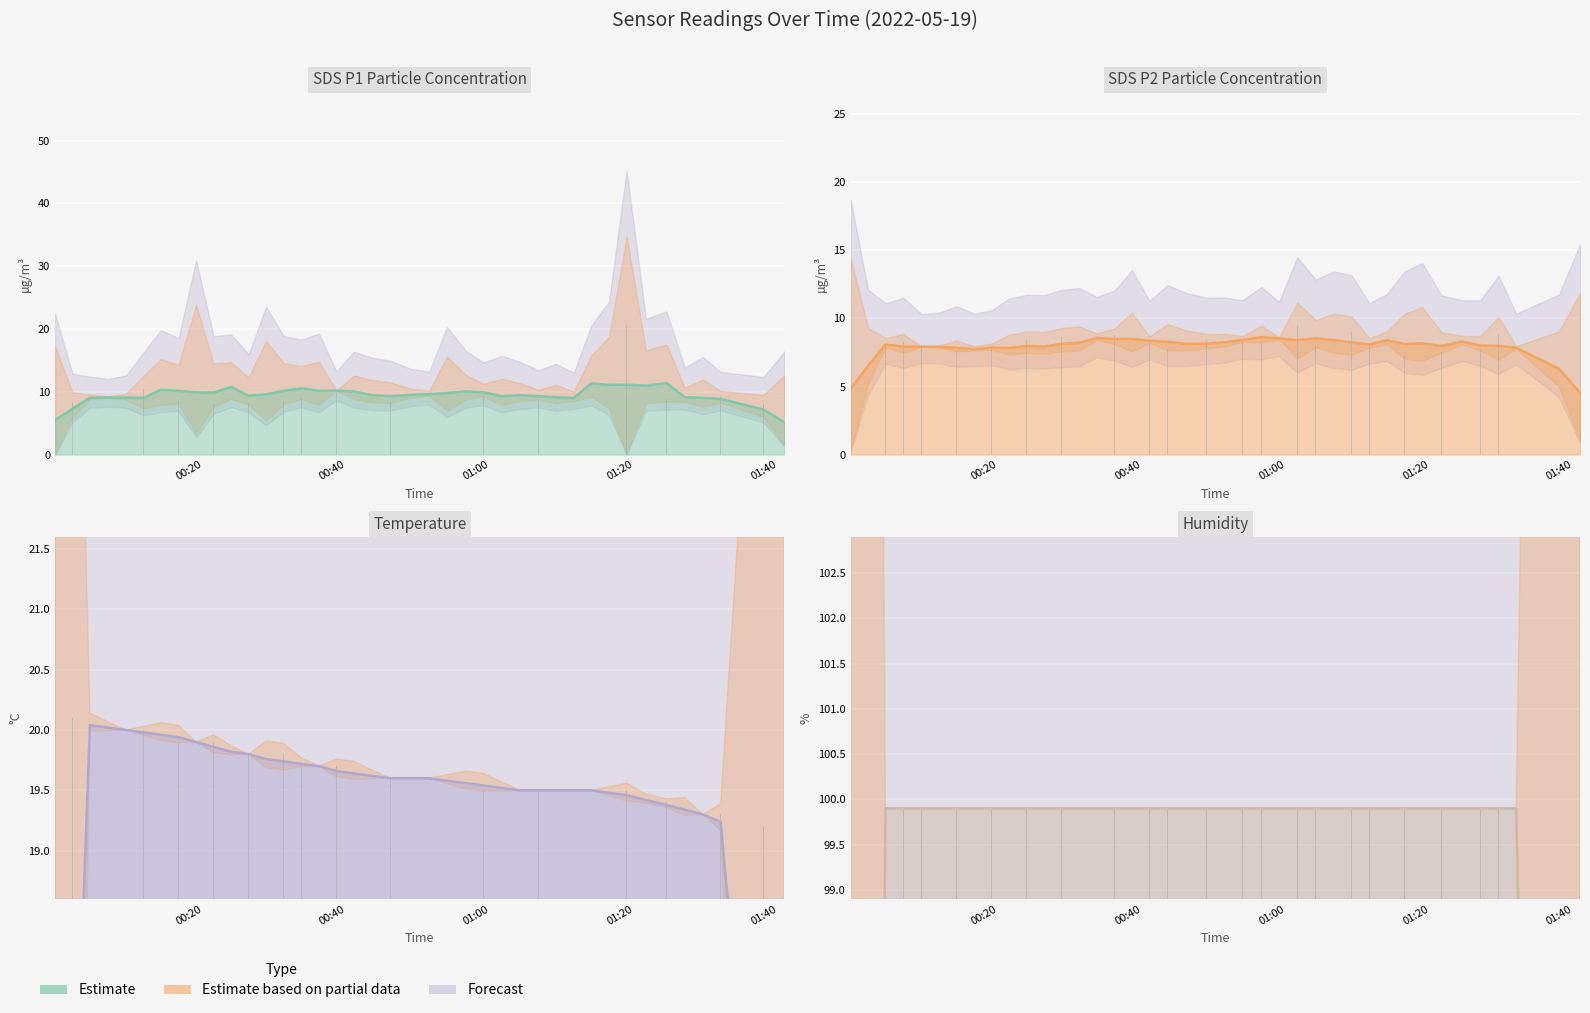

Does the chart contain stacked bars?

No